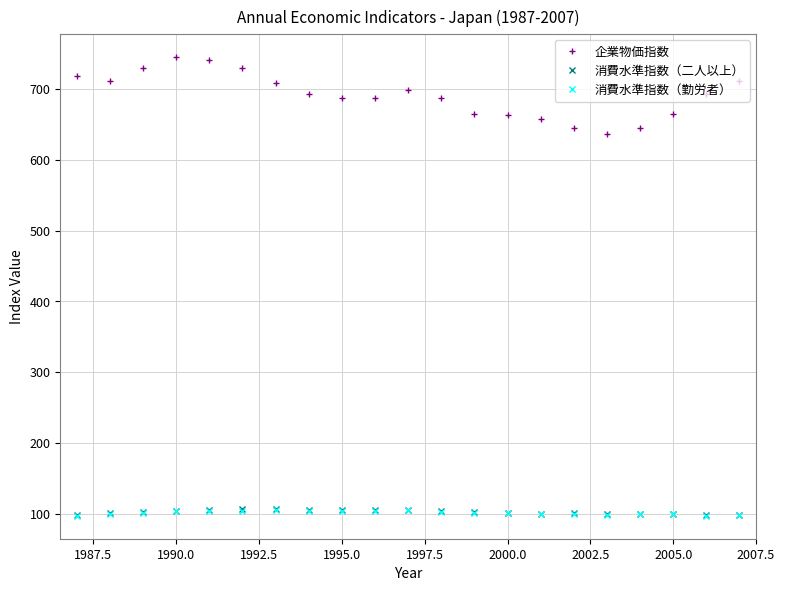

True or false: 消費水準指数（勤労者） and 企業物価指数 cross at least once.

False